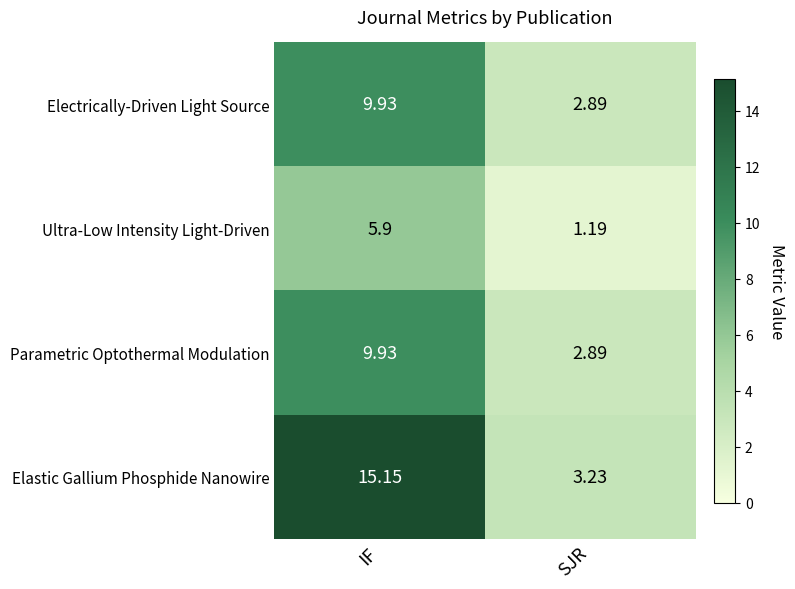

What is the greatest value displayed?

15.2